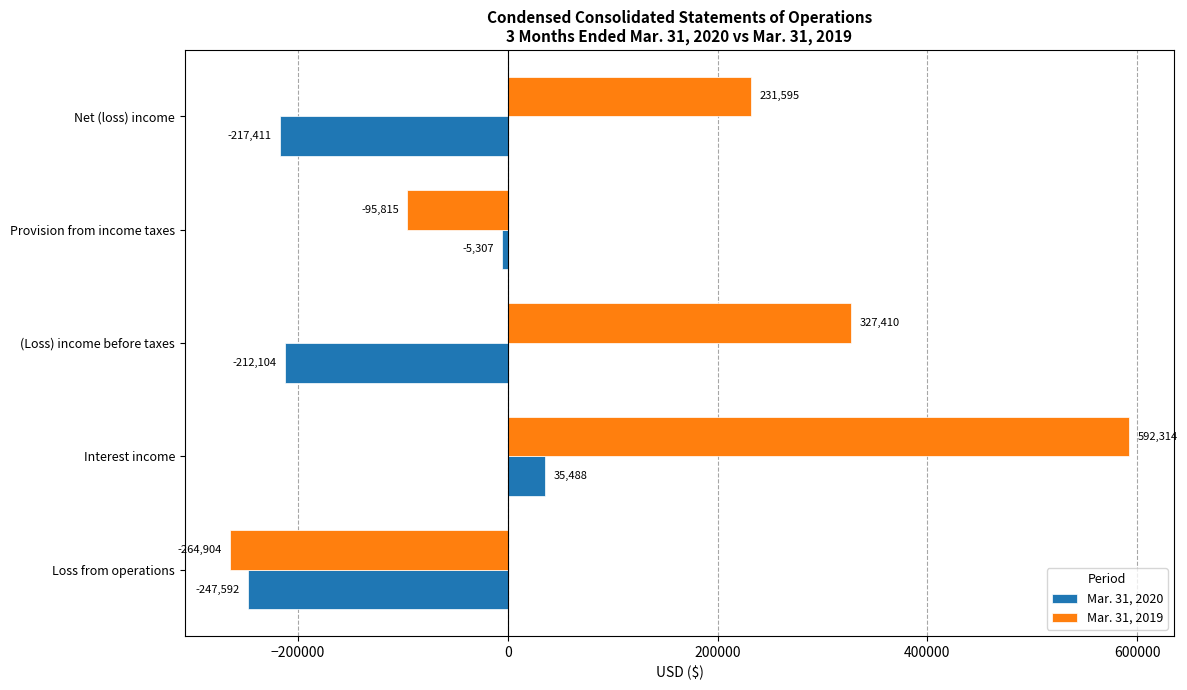

True or false: Mar. 31, 2019 has a value of -95815 at Provision from income taxes.

True